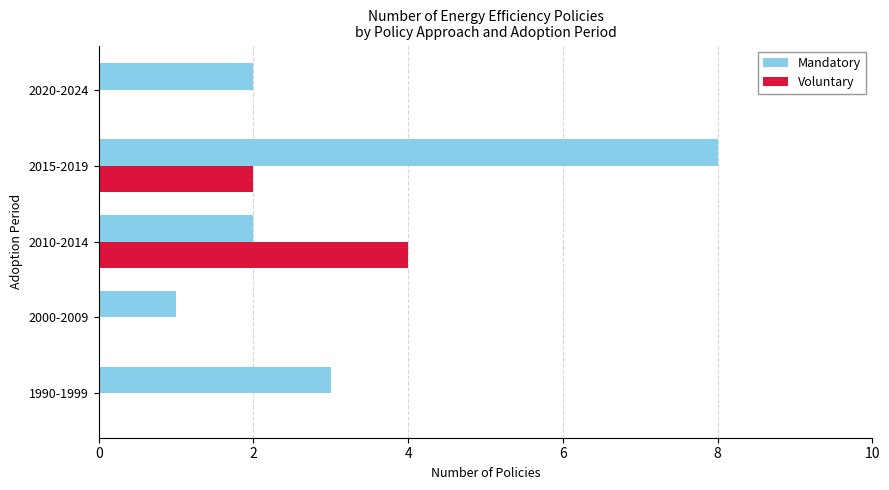

Count the number of data series in this chart.

2